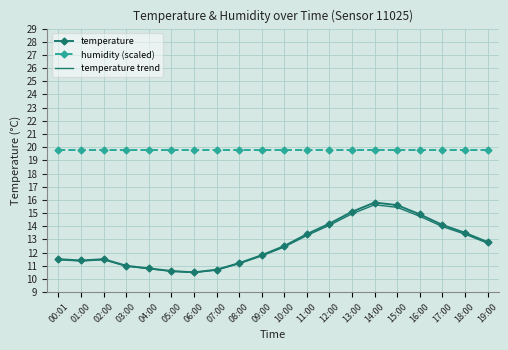

True or false: temperature trend and humidity (scaled) cross at least once.

False